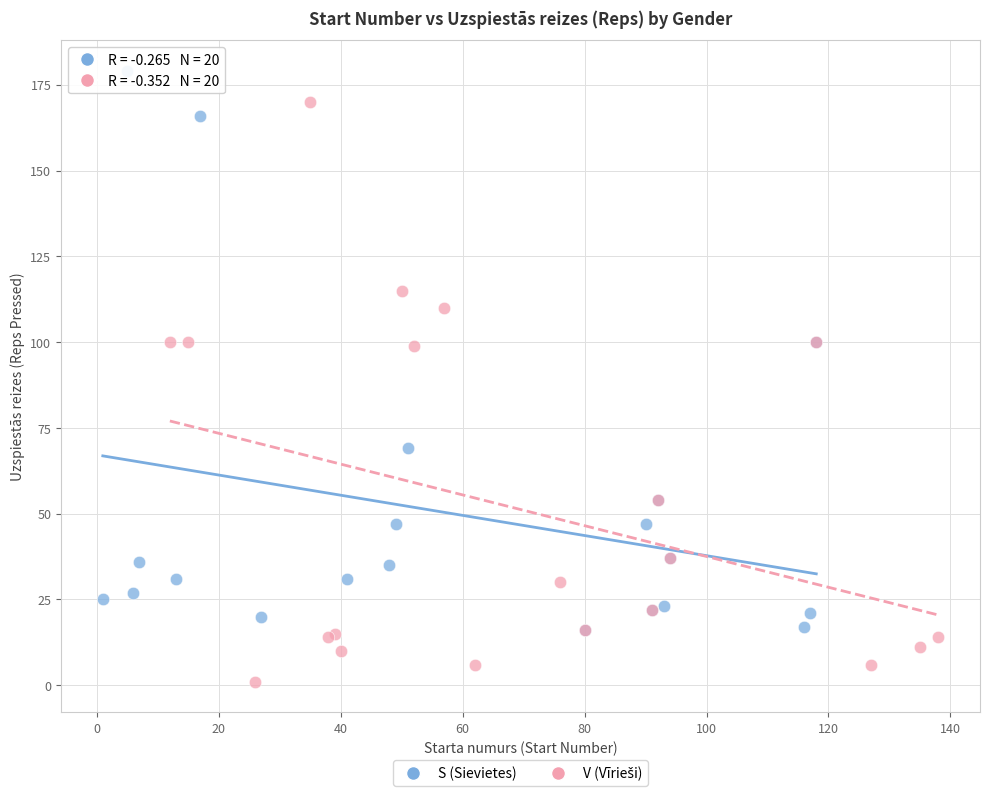

Which series contains the highest Y value?

S (Sievietes)